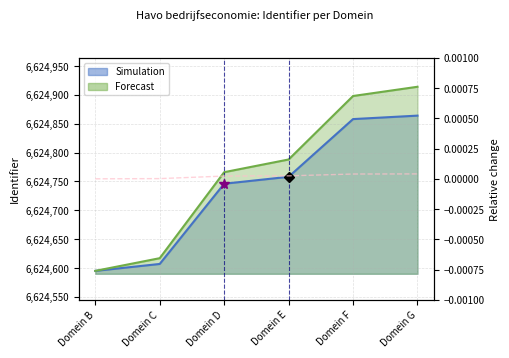

What is the smallest value displayed?

6624595